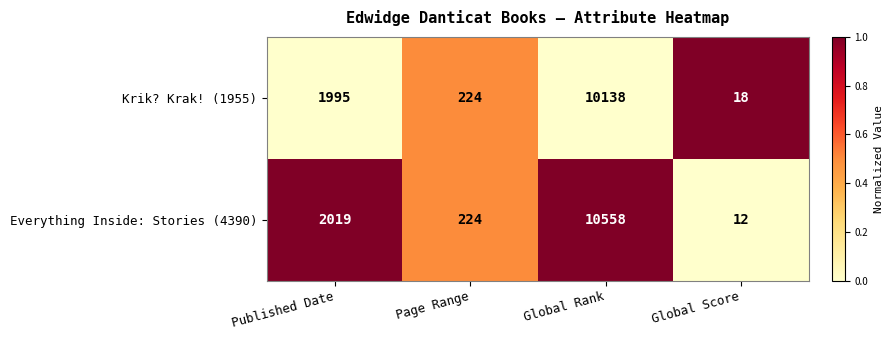

Where is Krik? Krak! (1955) nearest to the value 5078?

Published Date